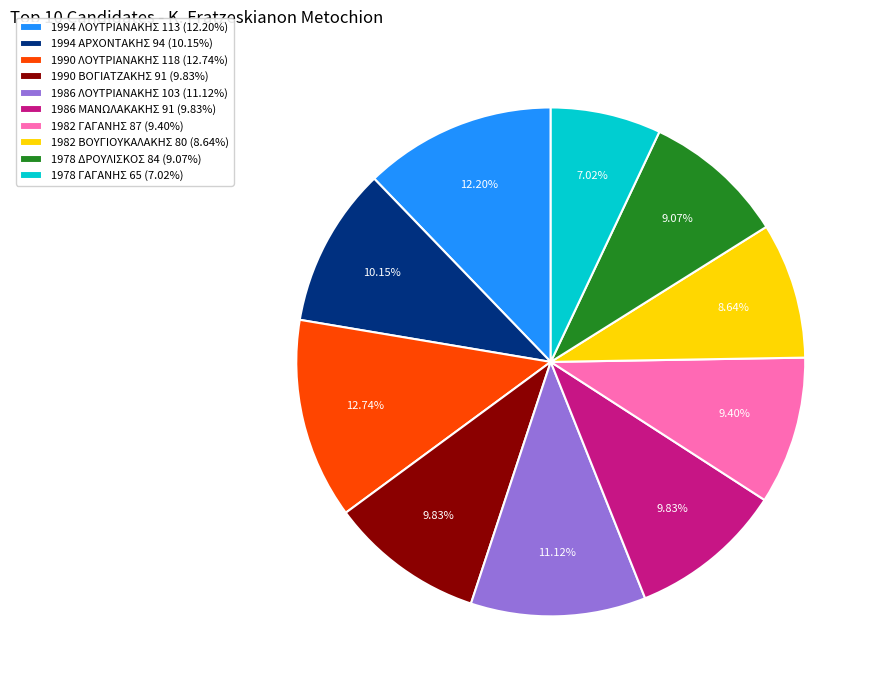

How many segments does this pie chart have?

10